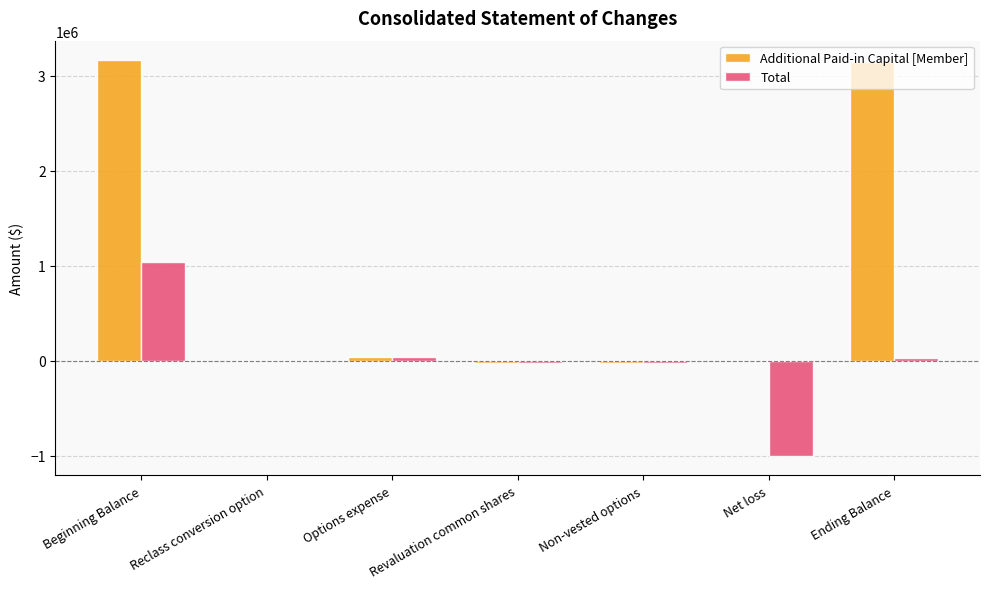

Is it true that Total equals 1651818 at Beginning Balance?

False